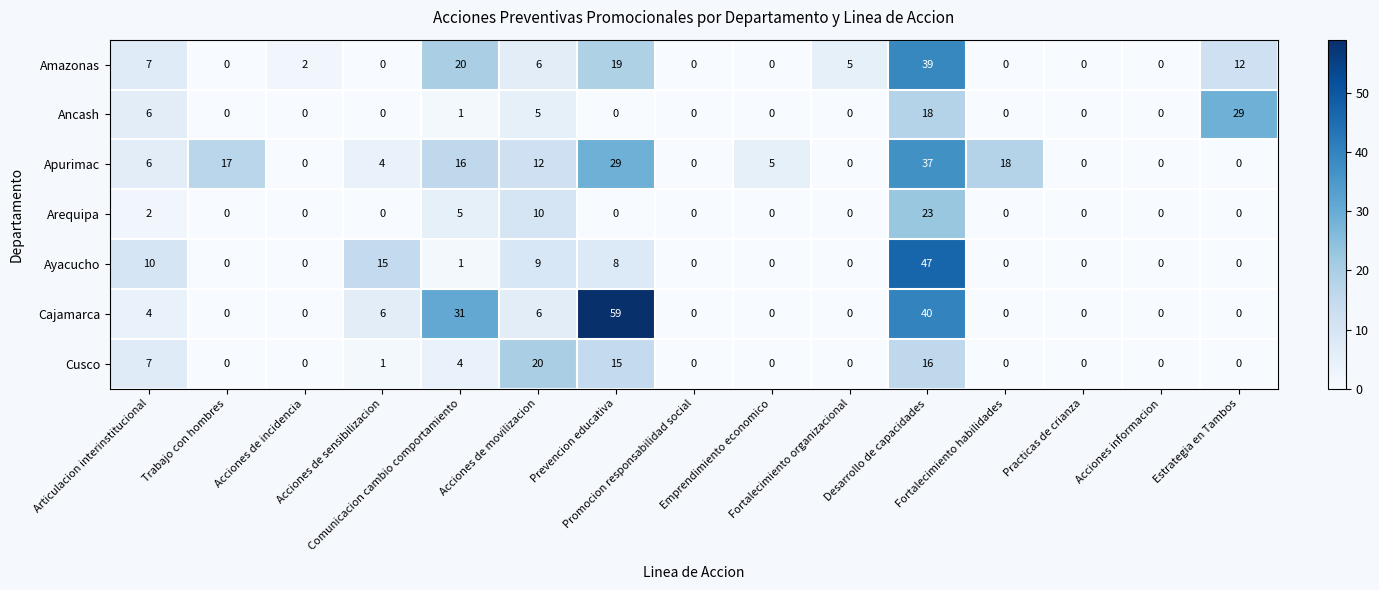

What is the spread (max minus min) of values at Trabajo con hombres?

17